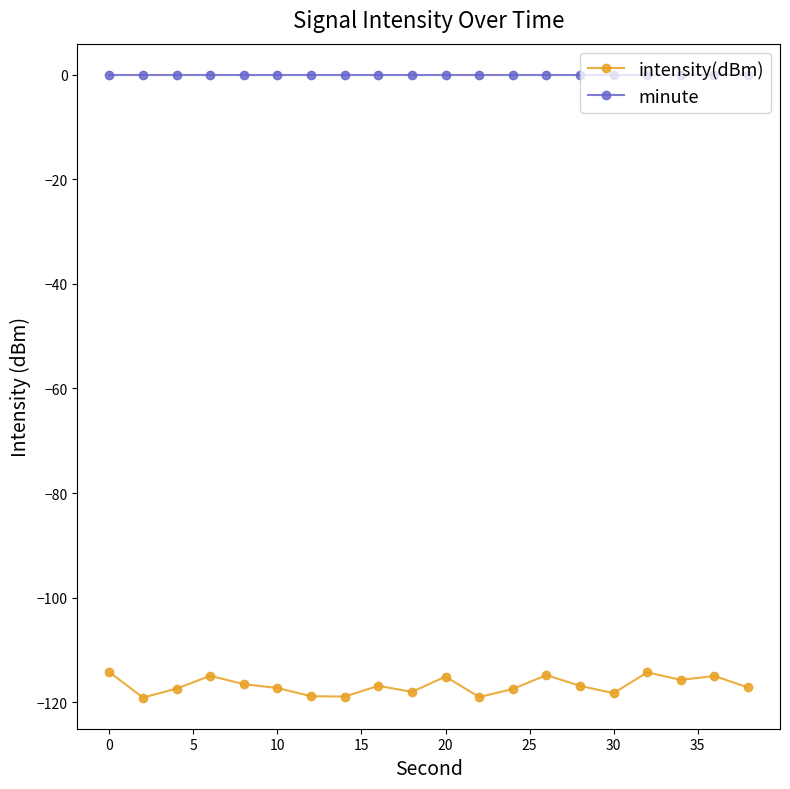

Which series has the largest total across all categories?

minute